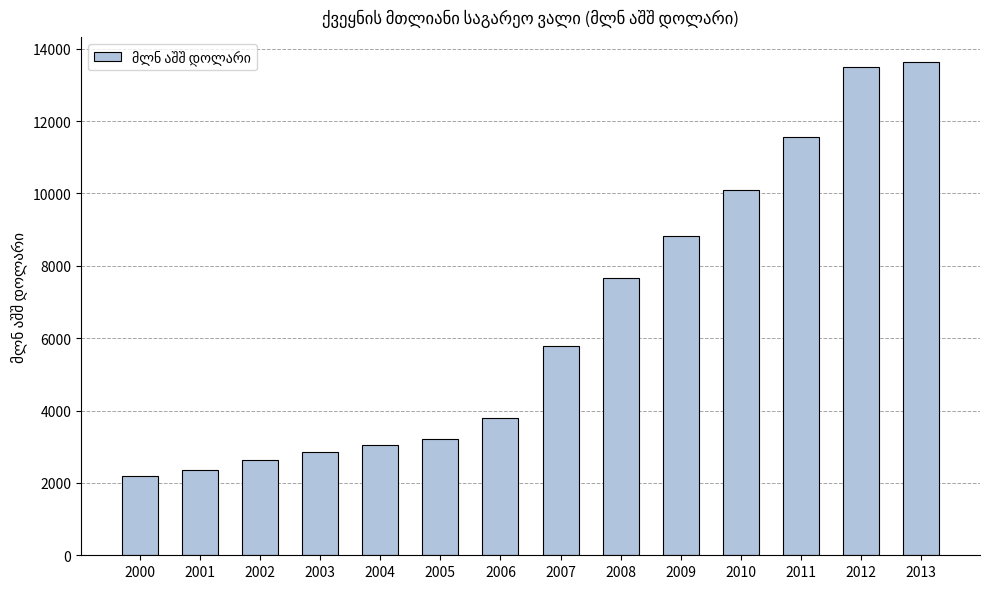

What is the difference between the maximum and minimum values?

11448.0